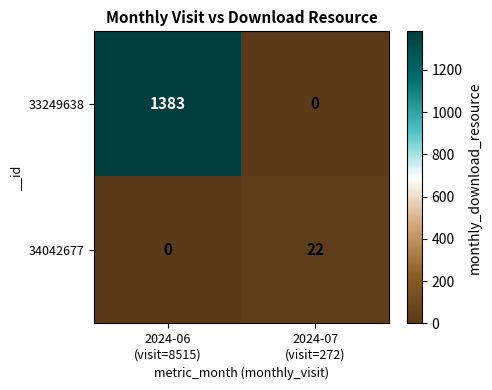

What is the difference between the highest and lowest values at 2024-07
(visit=272)?

22